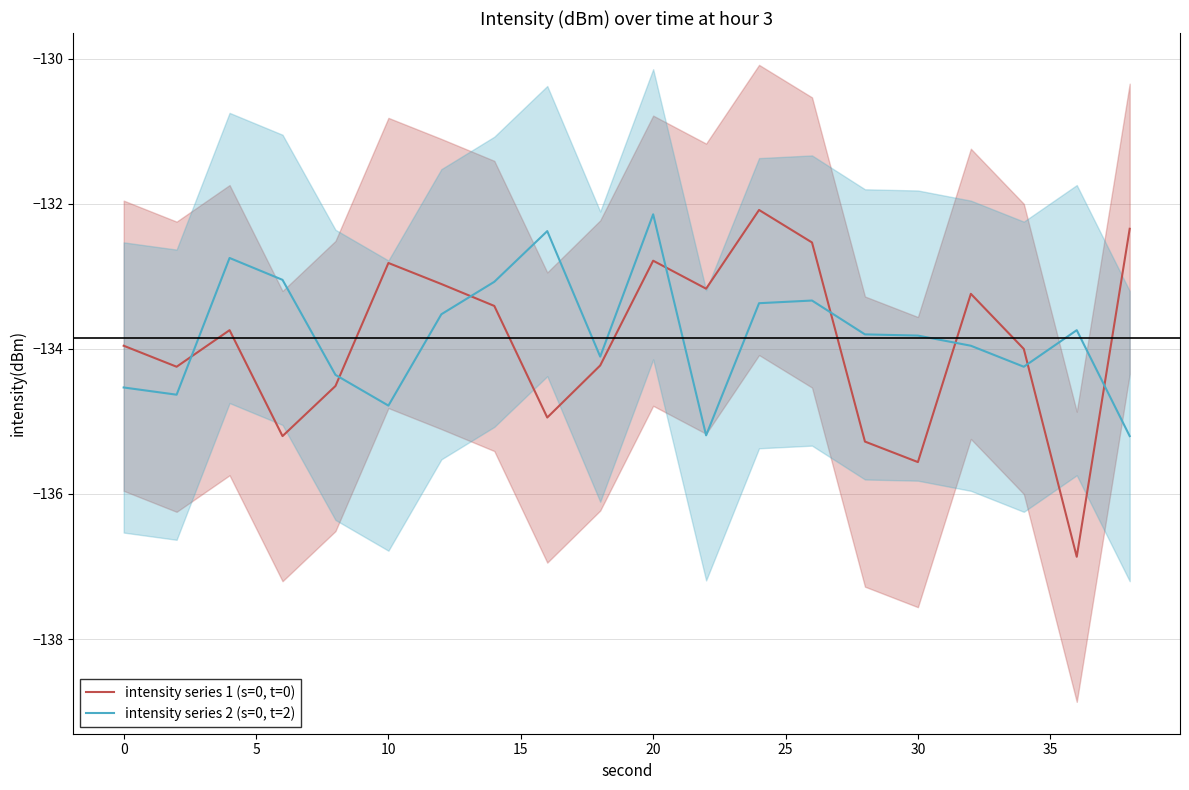

The intensity series 2 (s=0, t=2) series shows -92.4 at 10. True or false?

False